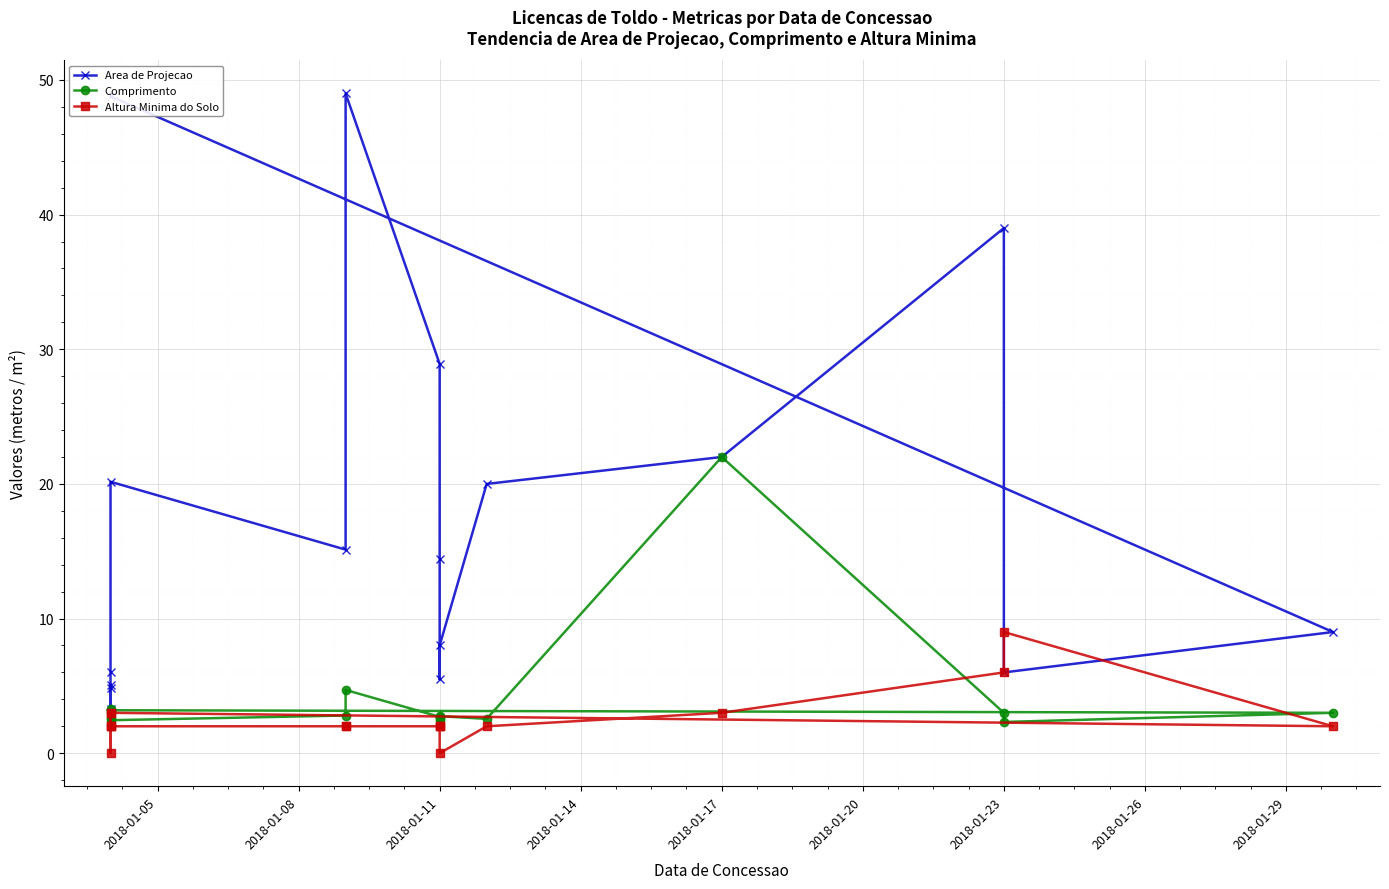

What is the difference between the highest and lowest values at 2018-01-23?

36.0